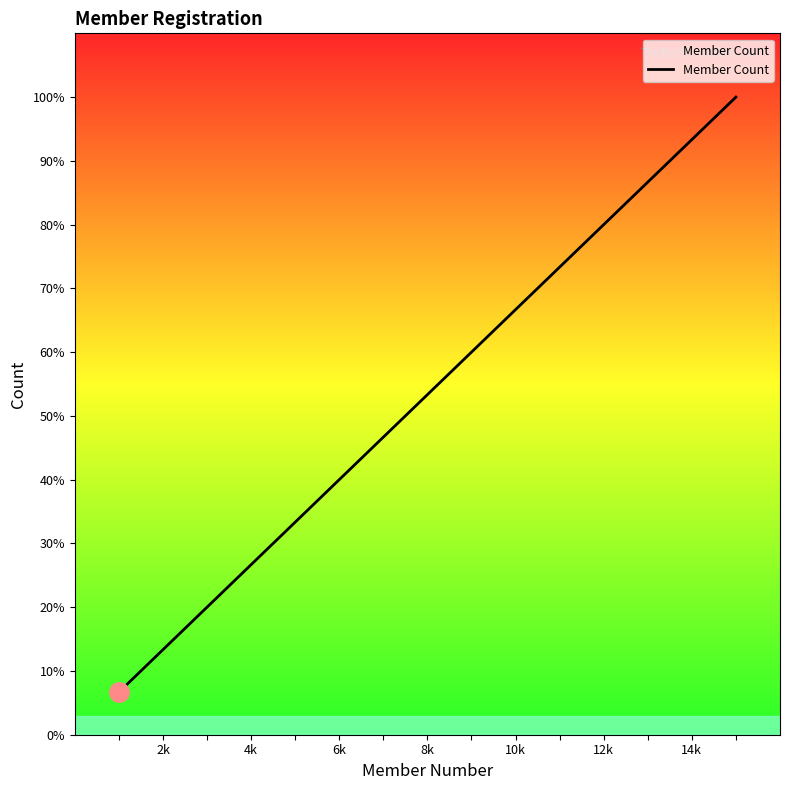

What is the difference between the maximum and minimum values?

93.3